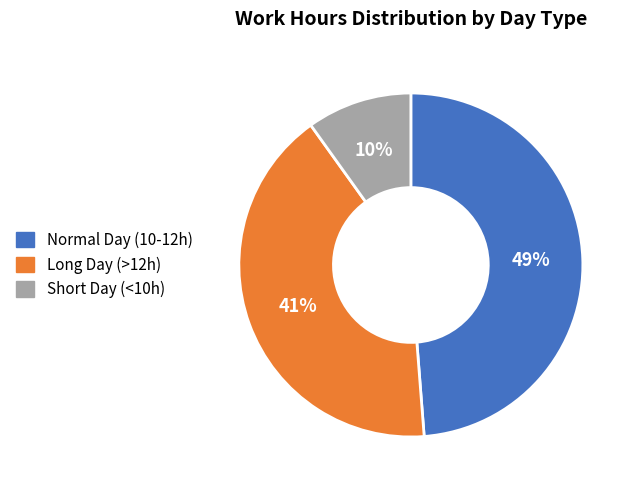

True or false: Long Day (>12h) accounts for 27% of the total.

False